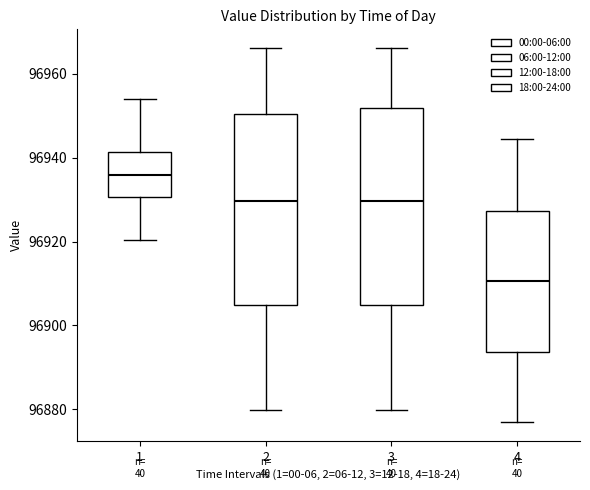

Reading left to right, read every box against the y-axis: the position of its median line, the range the box covers, and the ends of its whiskers. The values are not printed on the chart, so give them approximately, as read against the axis.

1: median 96936, box 96930 to 96942, whiskers 96920 to 96954
2: median 96930, box 96904 to 96950, whiskers 96880 to 96966
3: median 96930, box 96904 to 96952, whiskers 96880 to 96966
4: median 96910, box 96894 to 96928, whiskers 96876 to 96944